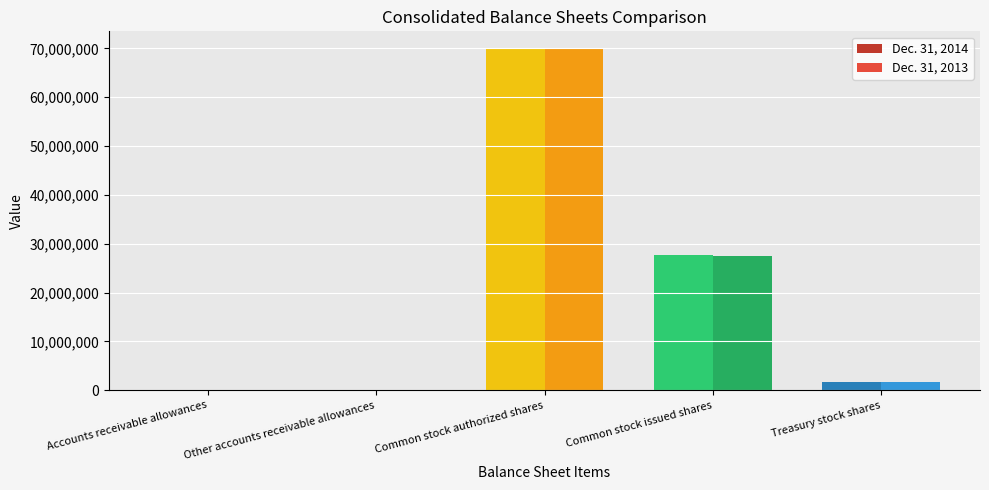

Reading left to right, extract all data points from this chart.

Dec. 31, 2014: 5731	1701	70000000	27722010	1677932
Dec. 31, 2013: 4533	1422	70000000	27507241	1677932